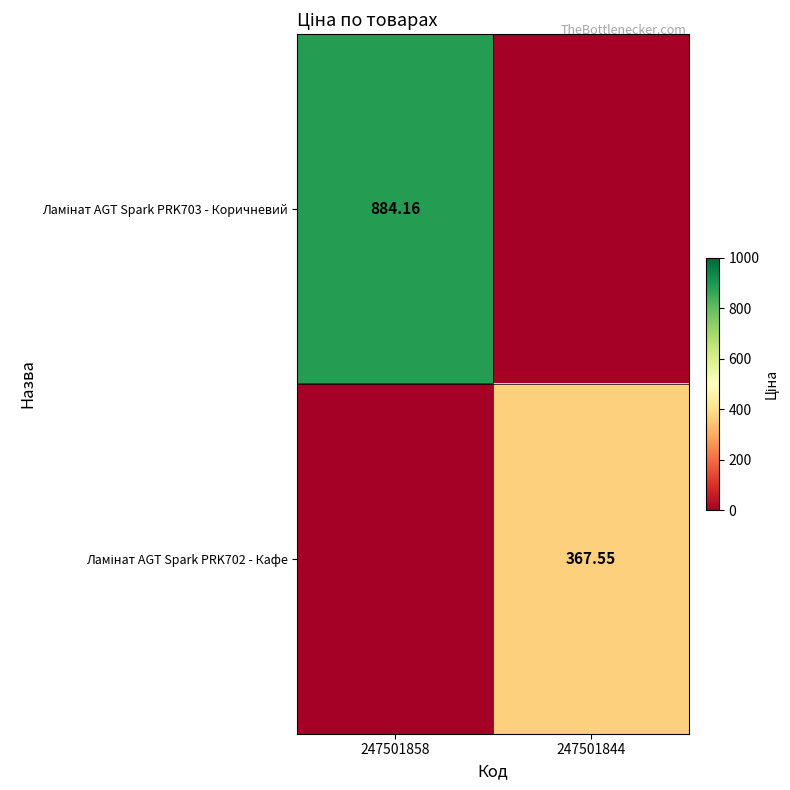

How many values in Ламінат AGT Spark PRK703 - Коричневий are above zero?

1